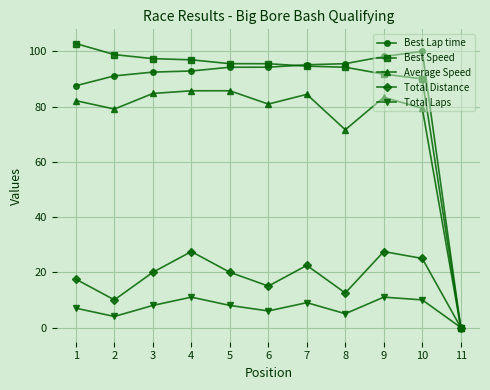

What is the difference between the Total Distance values at 5 and 6?

5.0